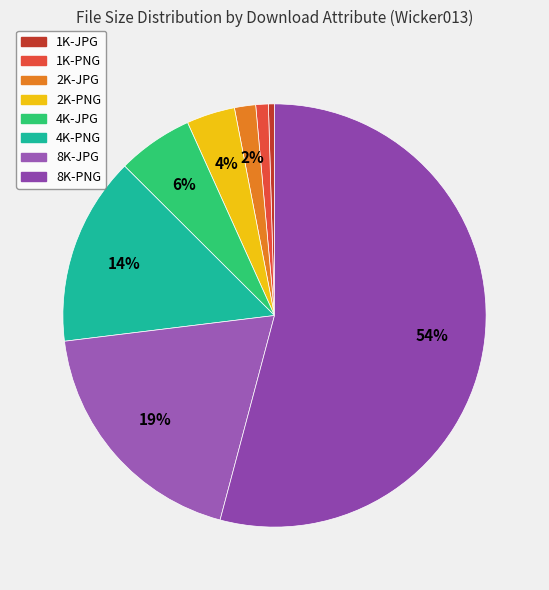

True or false: 8K-JPG accounts for 8% of the total.

False